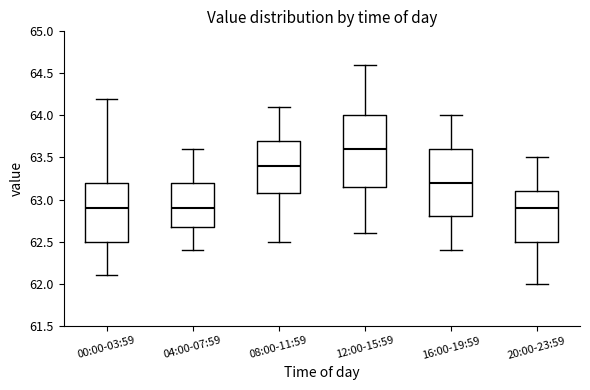

Where does the median line of the box for 20:00-23:59 sit on the y-axis? The values are not printed on the chart, so give them approximately, as read against the axis.

62.90